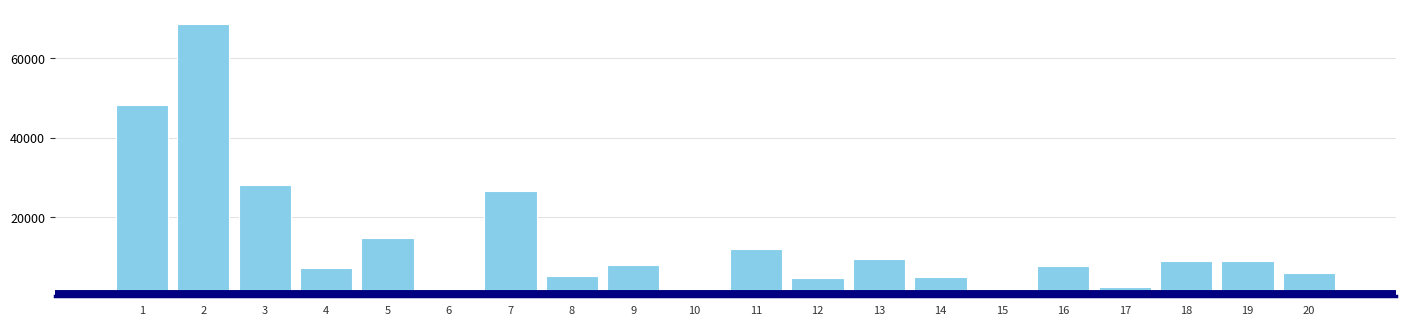

What is the sum of all values?

275219.8